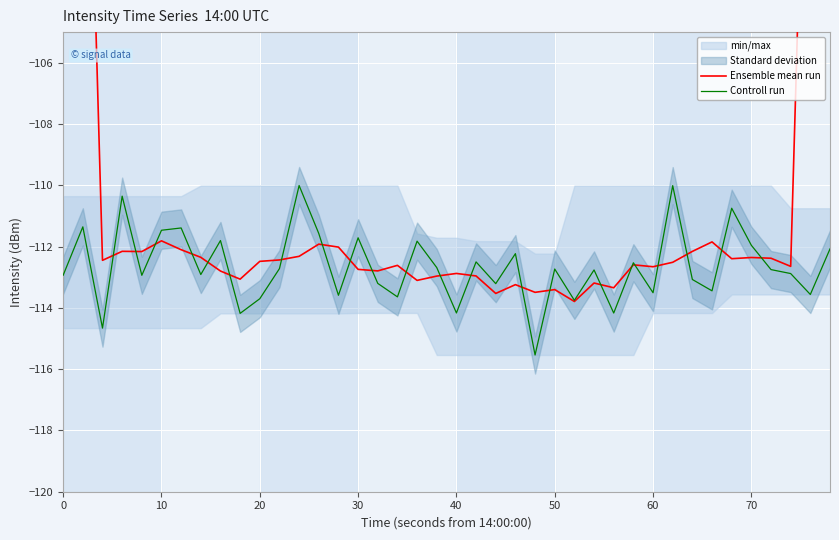

What is the maximum value for Controll run?

-110.0